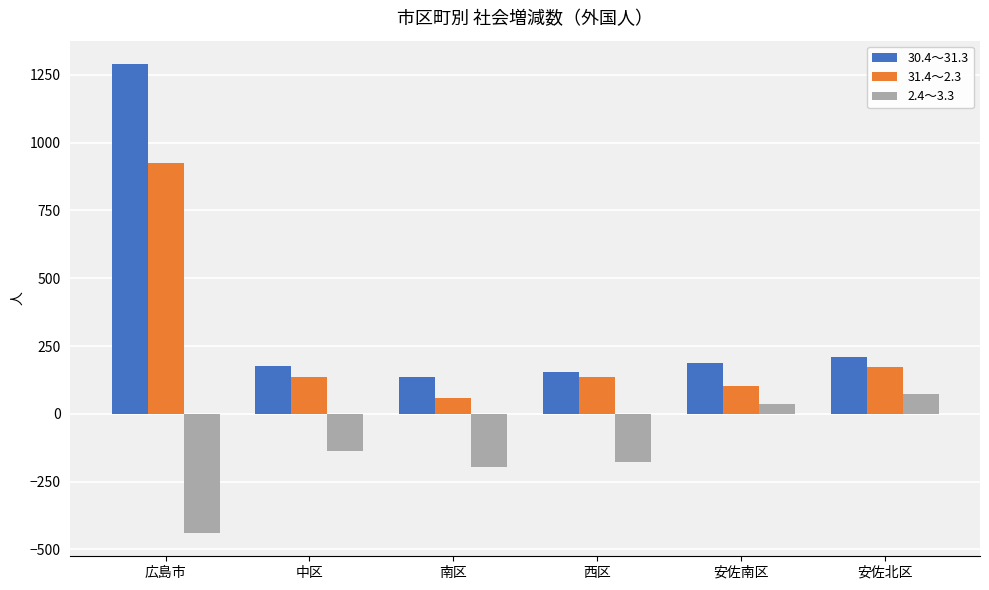

Which category has the lowest value in the 31.4～2.3 series?

南区